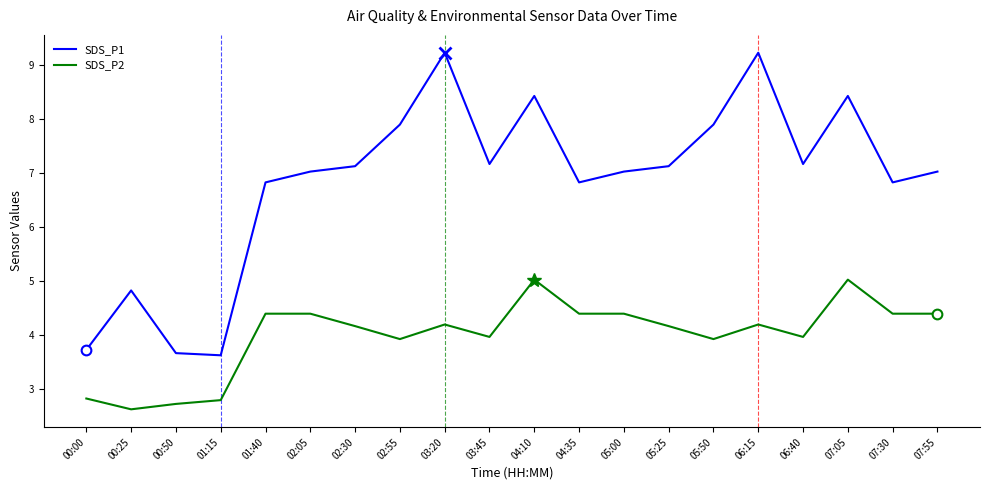

What is the difference between the highest and lowest values at 01:40?

2.4